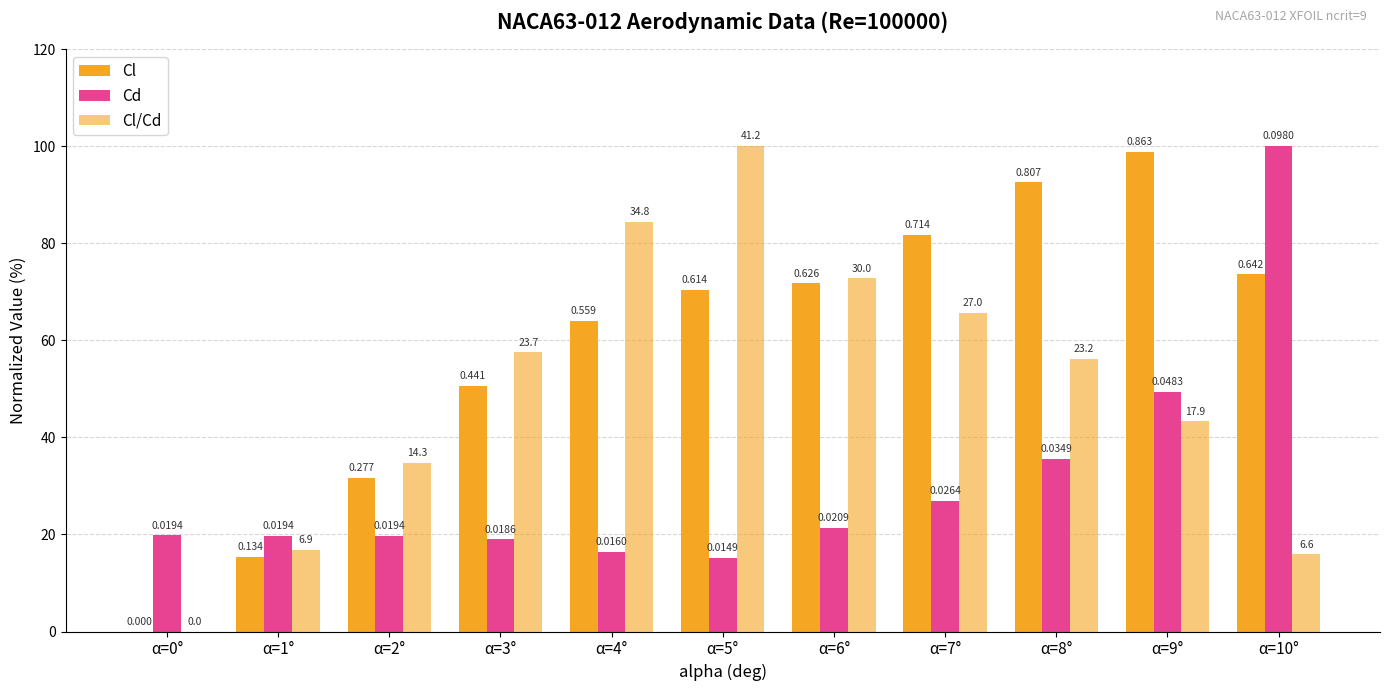

Does the chart contain stacked bars?

No